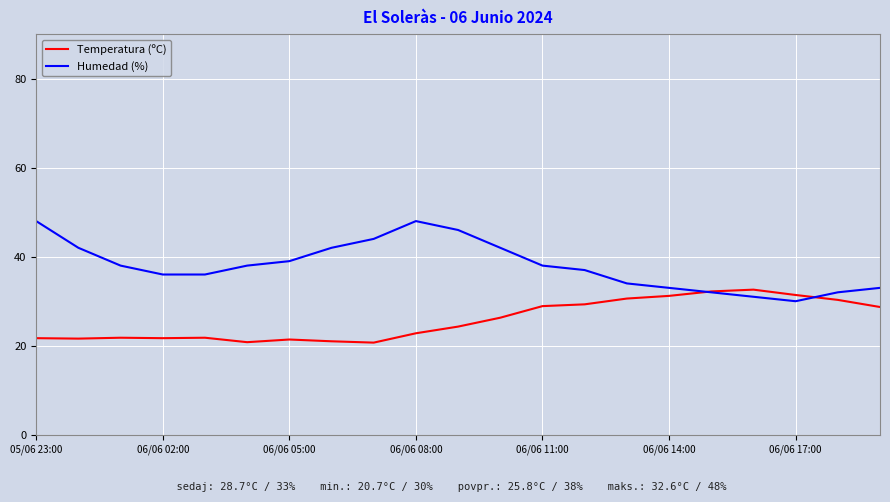

What is the minimum value for Temperatura (ºC)?

20.7